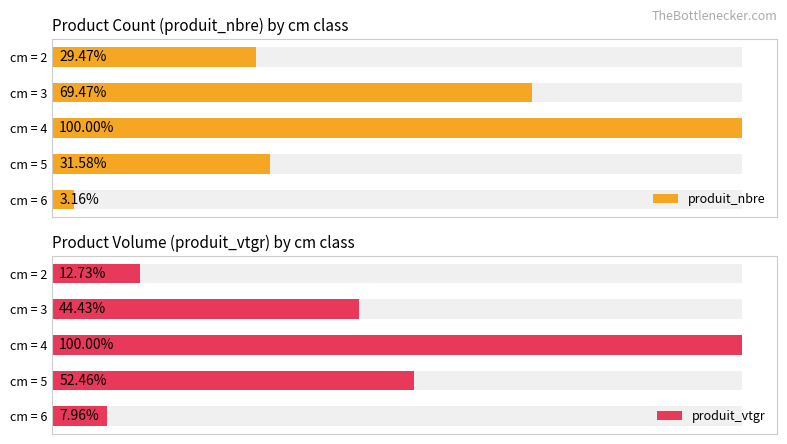

Rank the series at cm = 2 from highest to lowest value.

produit_nbre, produit_vtgr